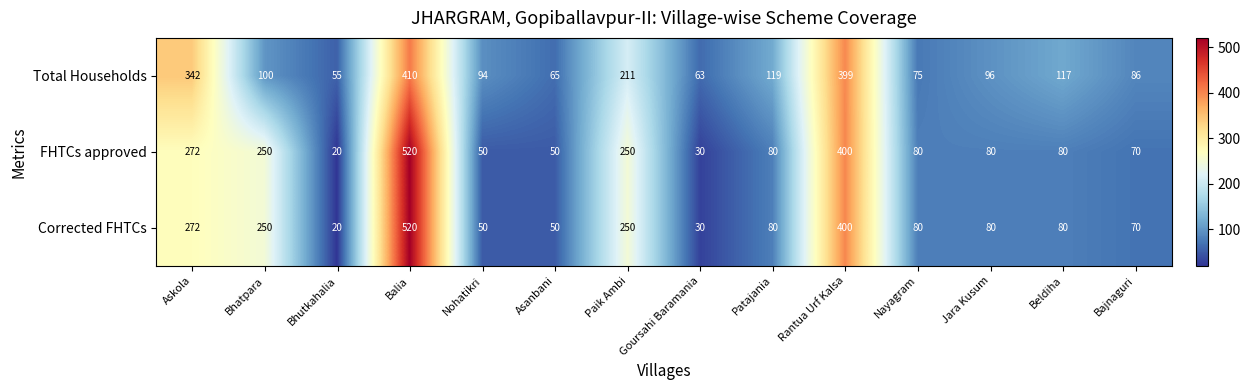

Read the FHTCs approved value at Nayagram, to the nearest 100.

100